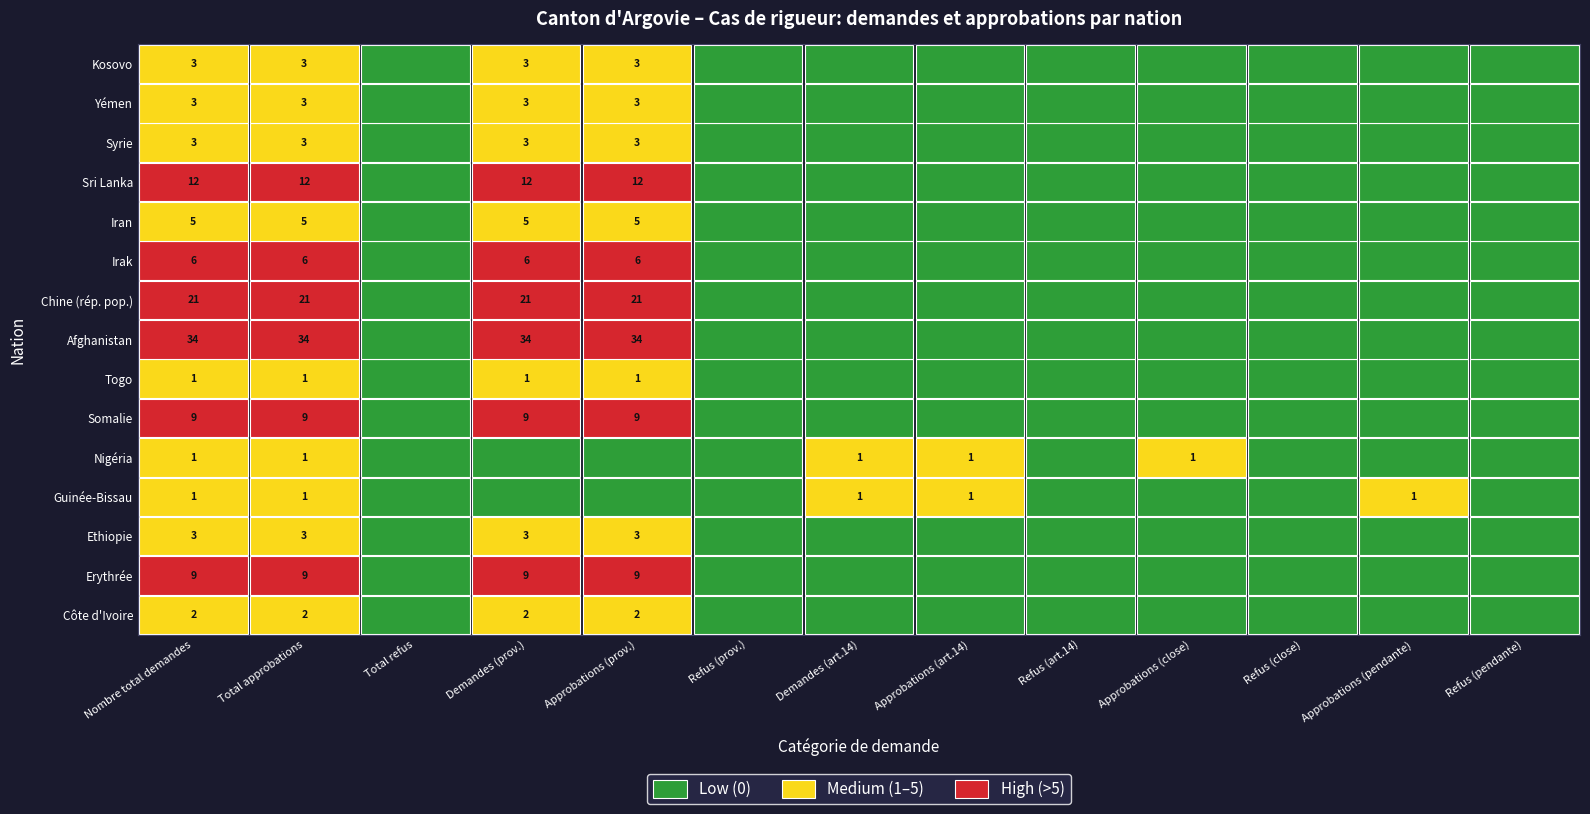

Rank the series by their maximum value, from highest to lowest.

Afghanistan, Chine (rép. pop.), Sri Lanka, Erythrée, Somalie, Irak, Iran, Ethiopie, Syrie, Yémen, Kosovo, Côte d'Ivoire, Guinée-Bissau, Nigéria, Togo